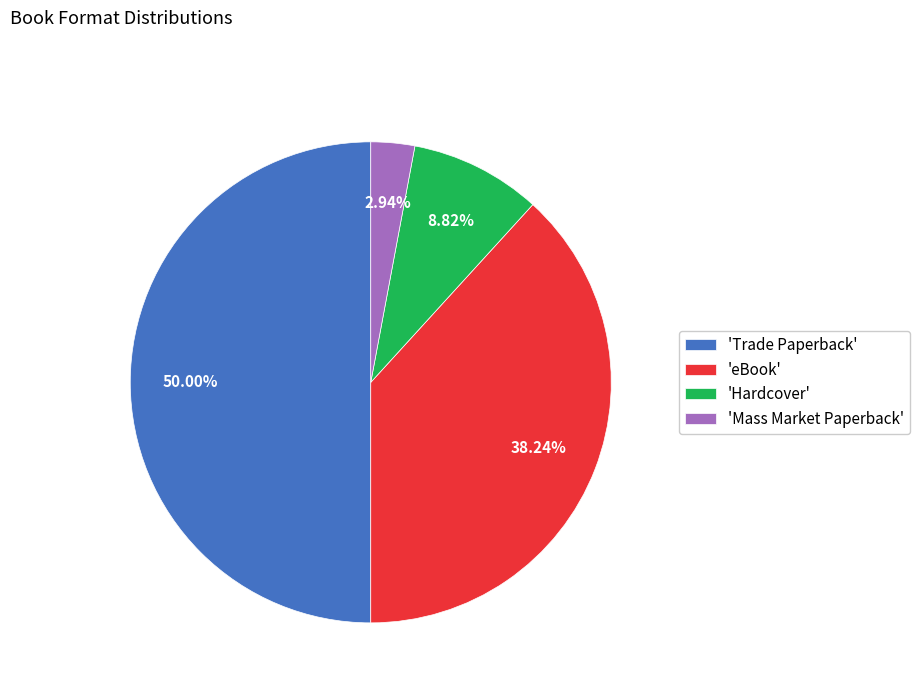

Is the sum of 'Hardcover' and 'eBook' greater than half?

No